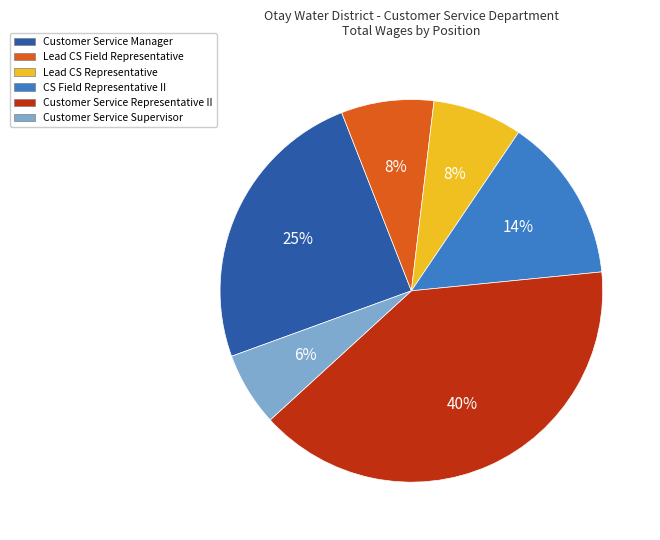

Combined, do Customer Service Representative II and Customer Service Manager account for over 50%?

Yes